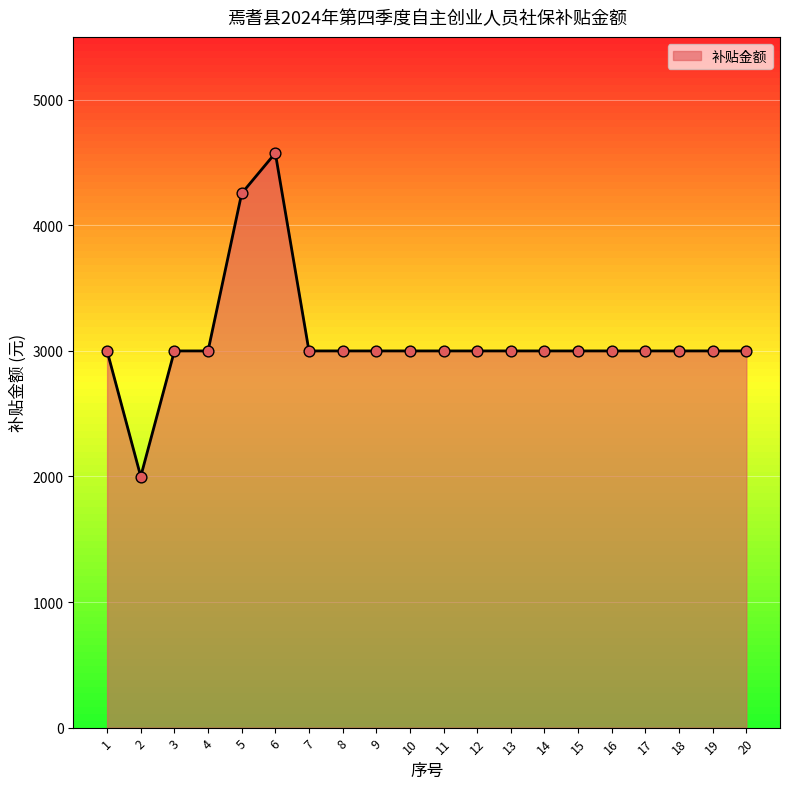

Approximately how many times larger is the value at 19 compared to 8?

1.0